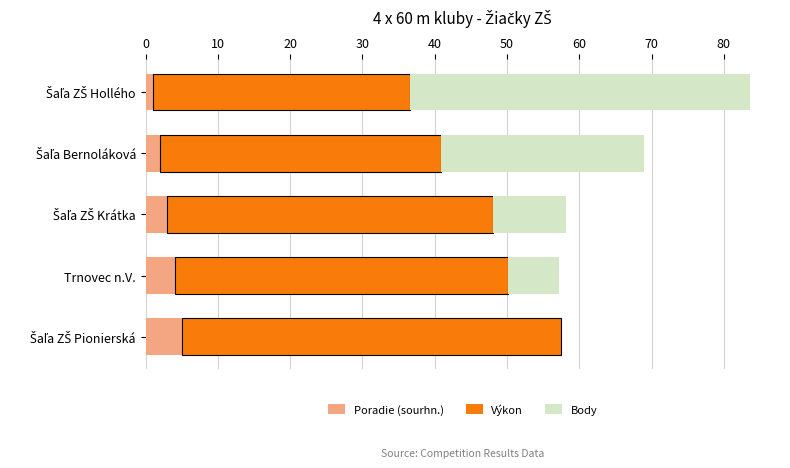

What is the average value of the Poradie (sourhn.) series?

3.0